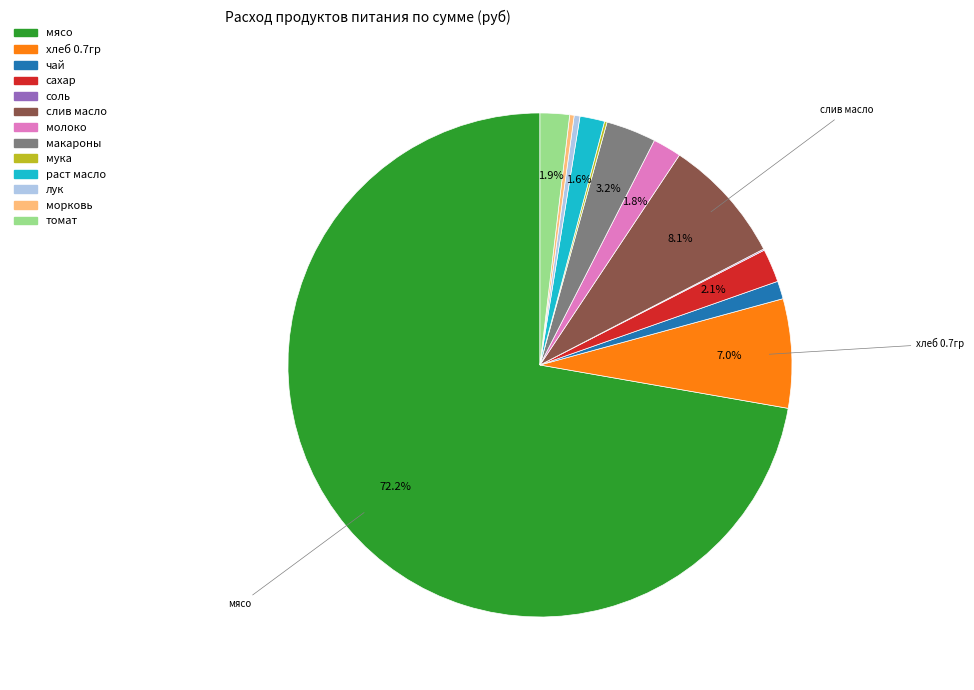

Between сахар and мясо, which is larger?

мясо